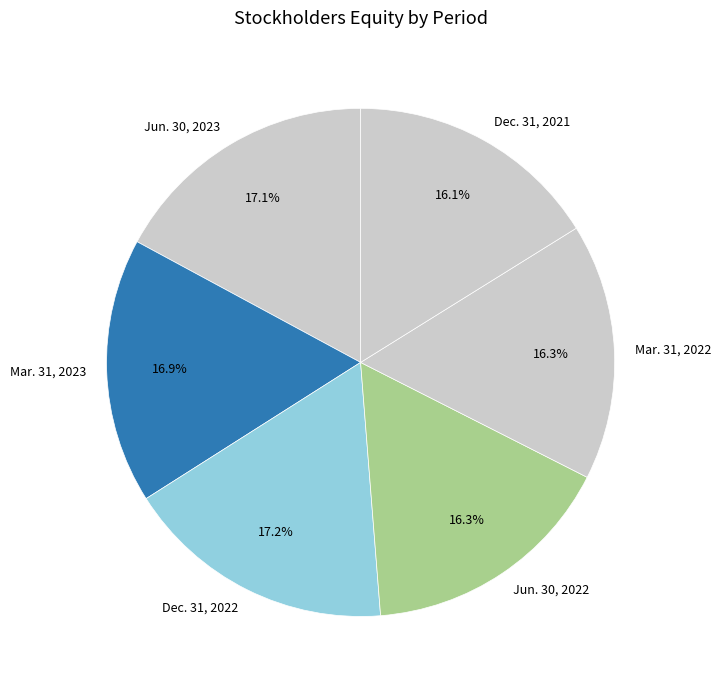

What percentage is the Mar. 31, 2023 slice, to the nearest percent?

17%